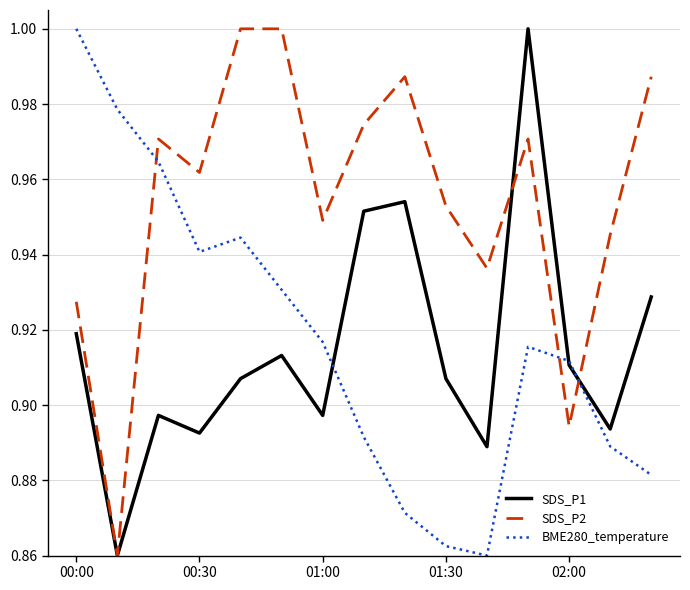

How many intersections are there between BME280_temperature and SDS_P2?

3